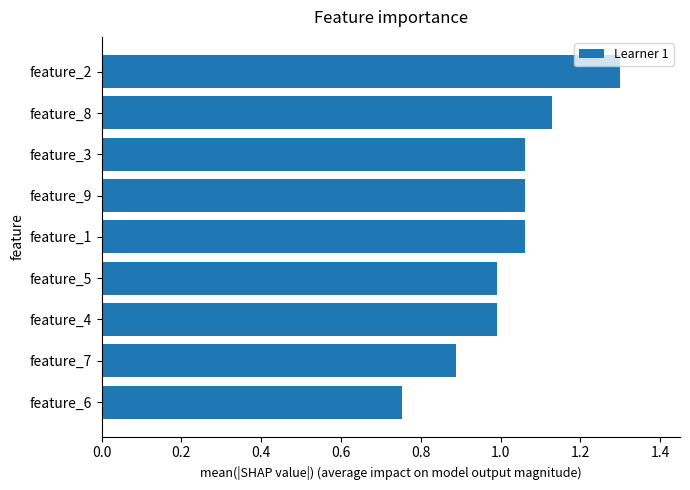

What is the maximum value shown in the chart?

1.3